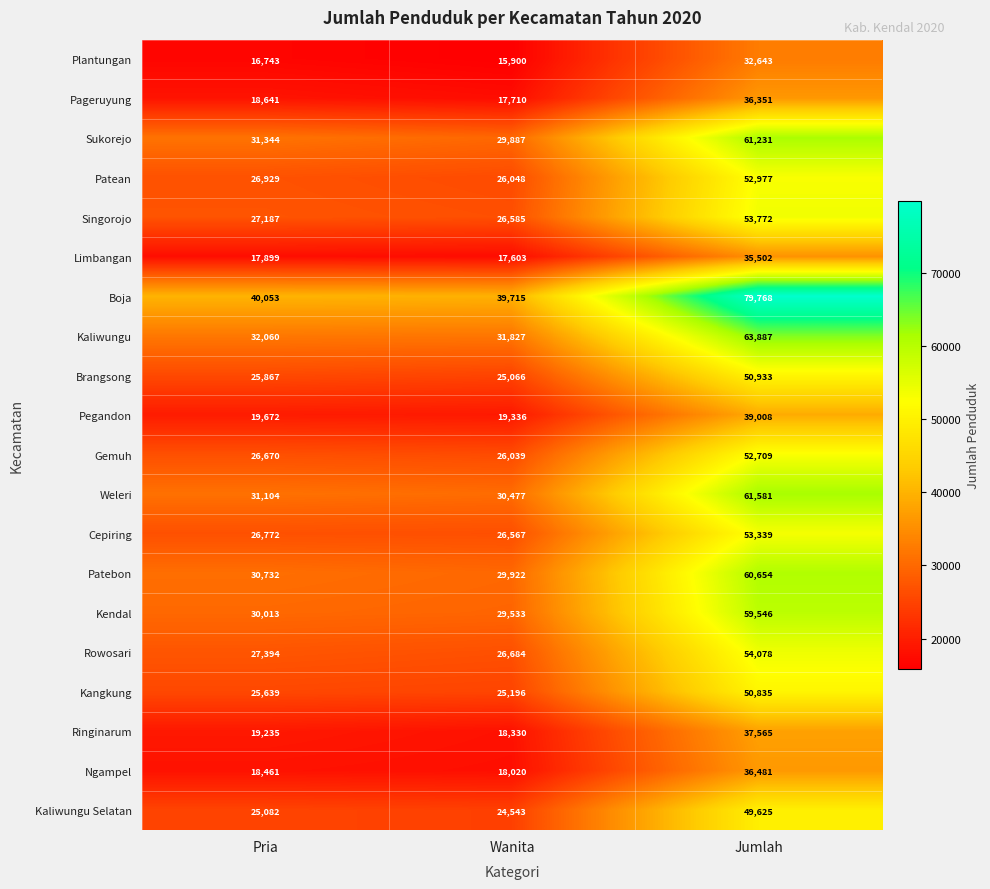

Which category has the lowest value across all series?

Wanita